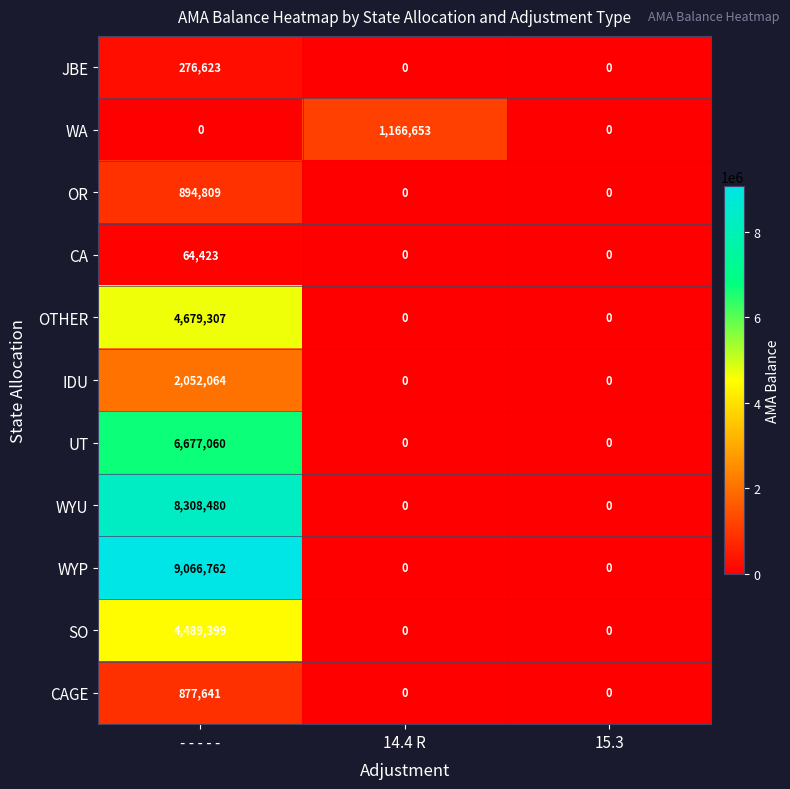

The value of OTHER at 15.3 is 0. True or false?

True